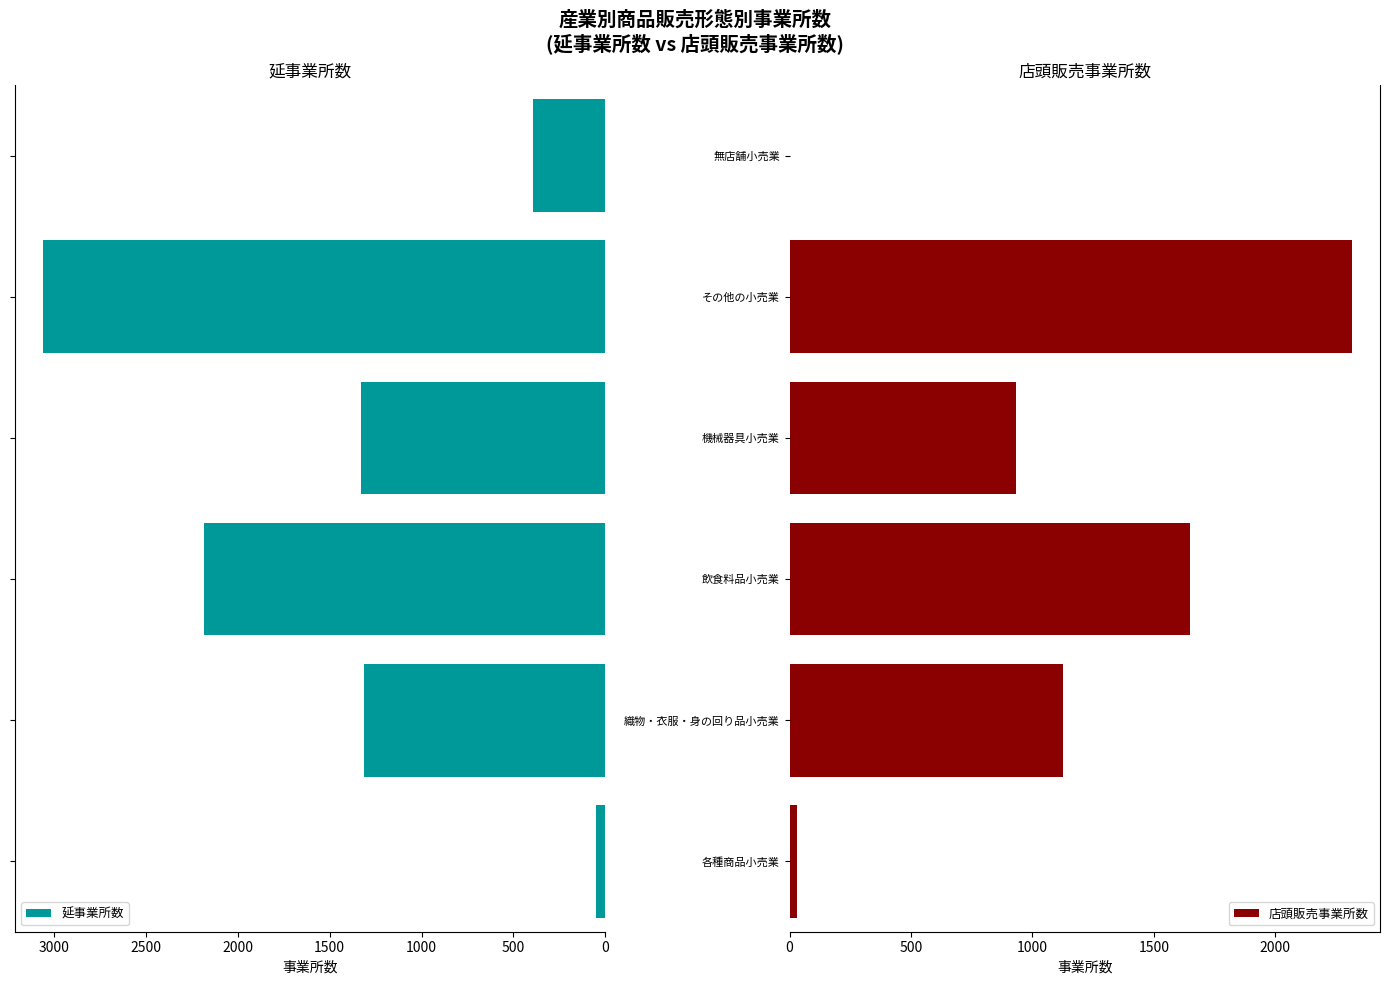

What is the difference between the second highest and minimum values in the 延事業所数 series?

2136